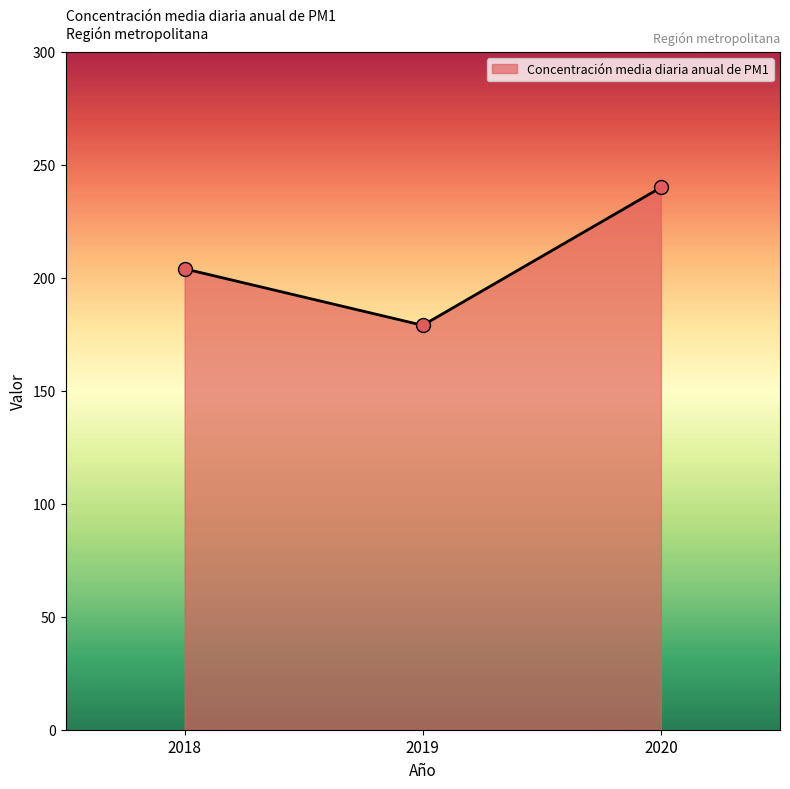

Approximately how many times larger is the value at 2019 compared to 2018?

0.9